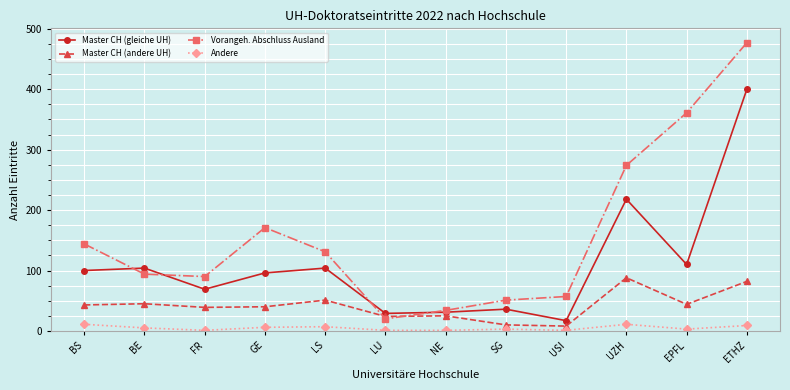

True or false: Master CH (andere UH) has more than 0 interior local peaks.

True